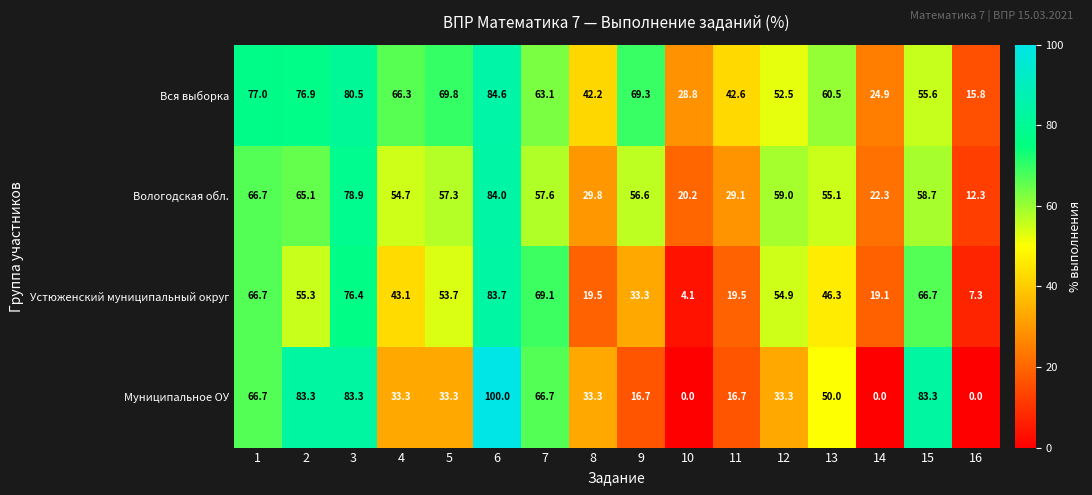

List the labels in order of Вологодская обл. value, smallest first.

16, 10, 14, 11, 8, 4, 13, 9, 5, 7, 15, 12, 2, 1, 3, 6